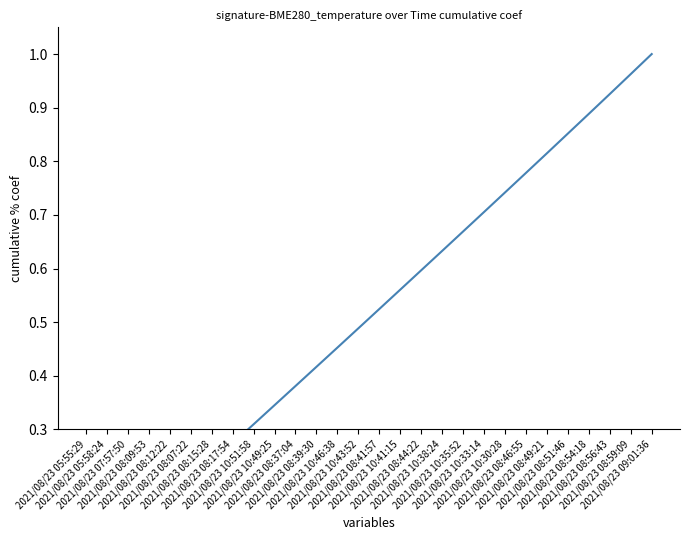

What position from the right is 2021/08/23 08:09:53?

25